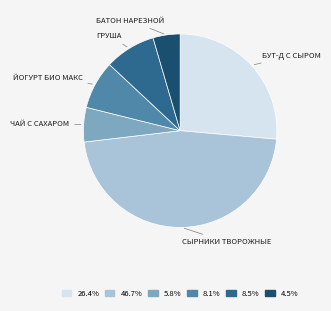

Does any single category account for the majority?

No